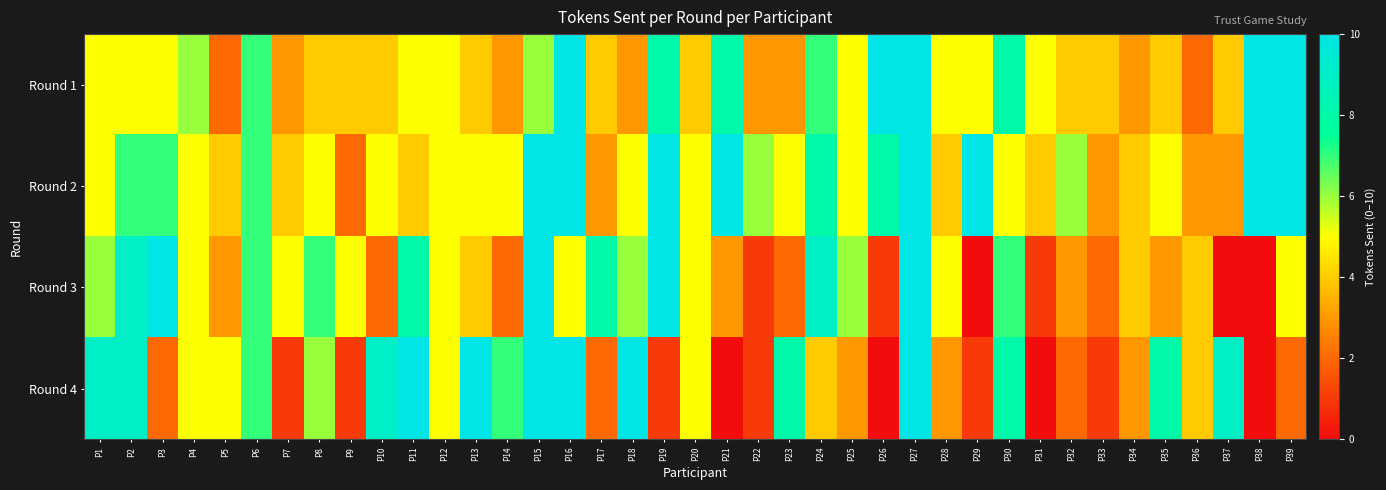

Which has a higher value, P12 or P6?

P6